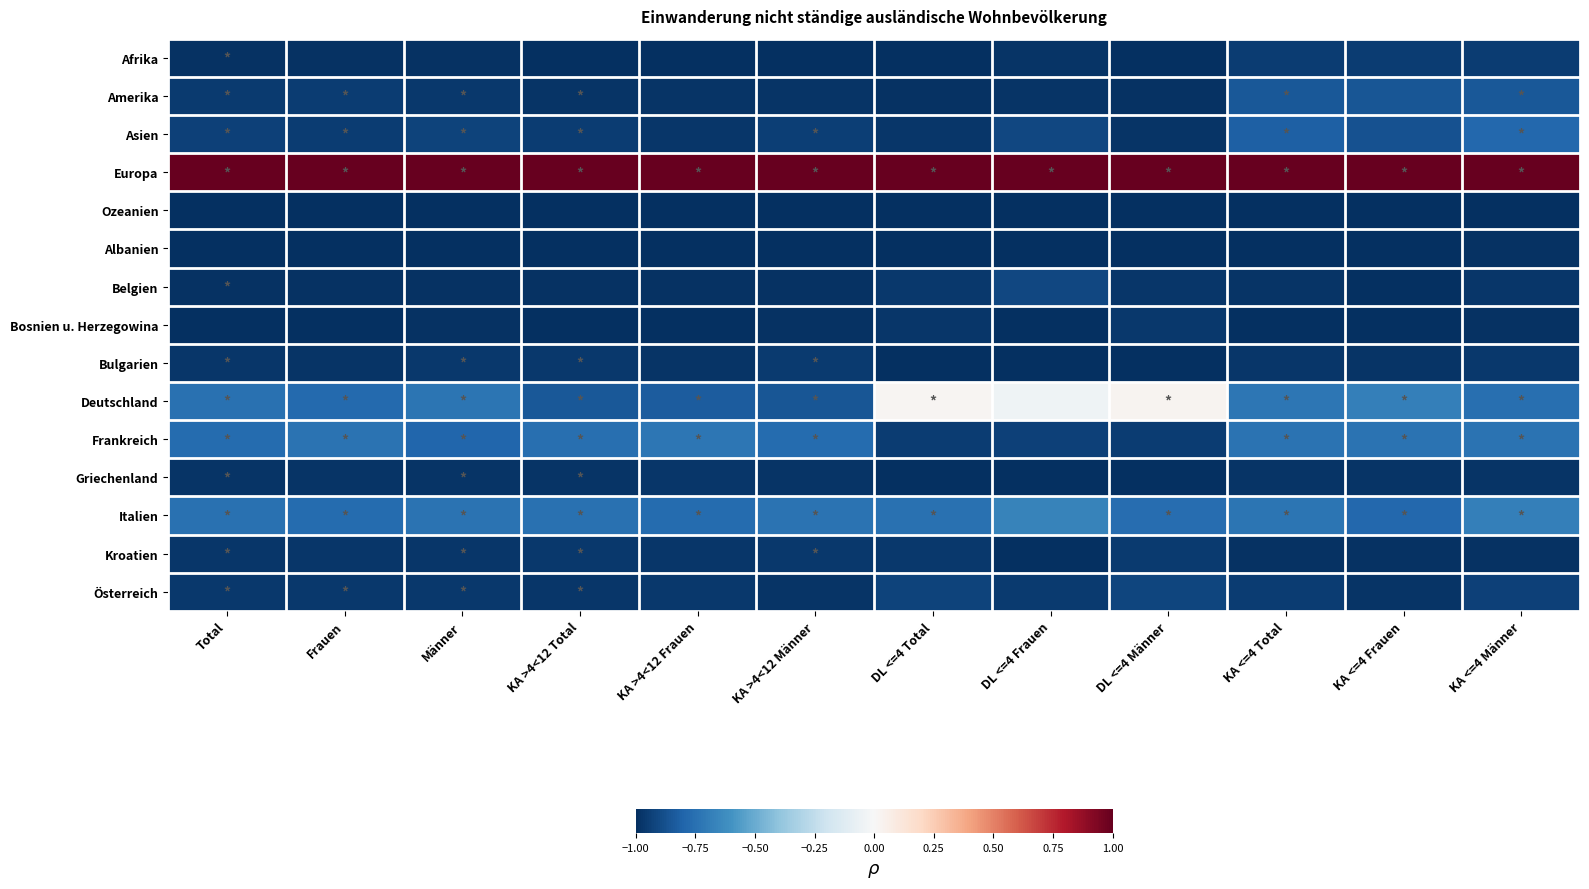

Which category has the highest value across all series?

Total